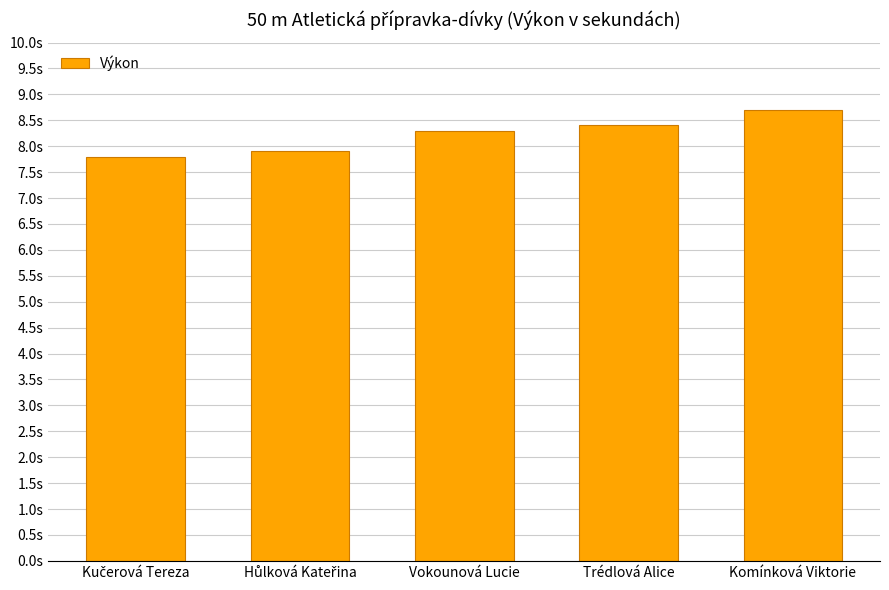

Which label corresponds to the largest value in the chart?

Komínková Viktorie